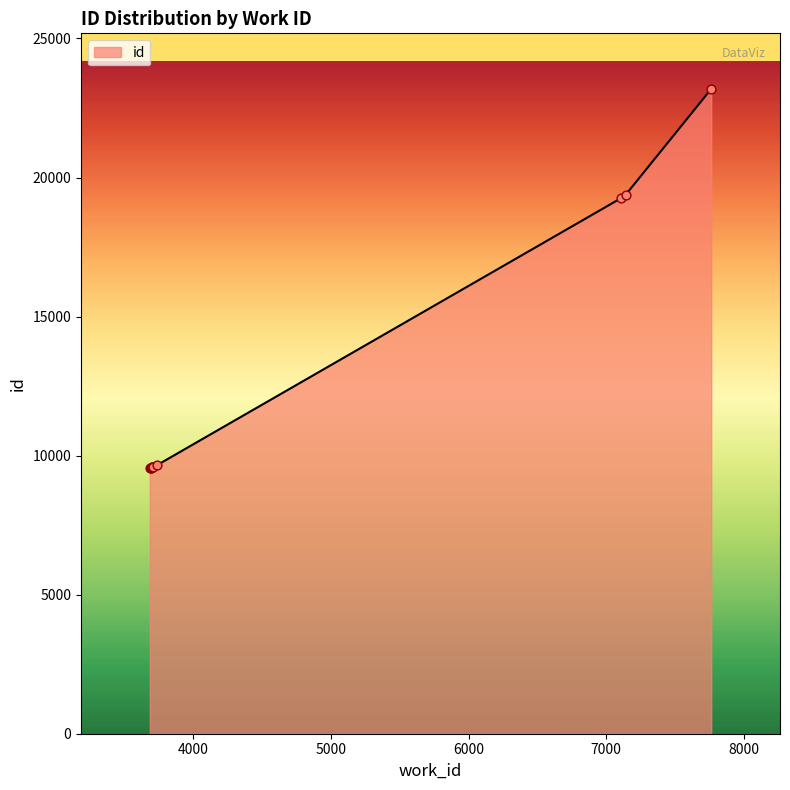

What is the difference between the maximum and minimum values?

13637